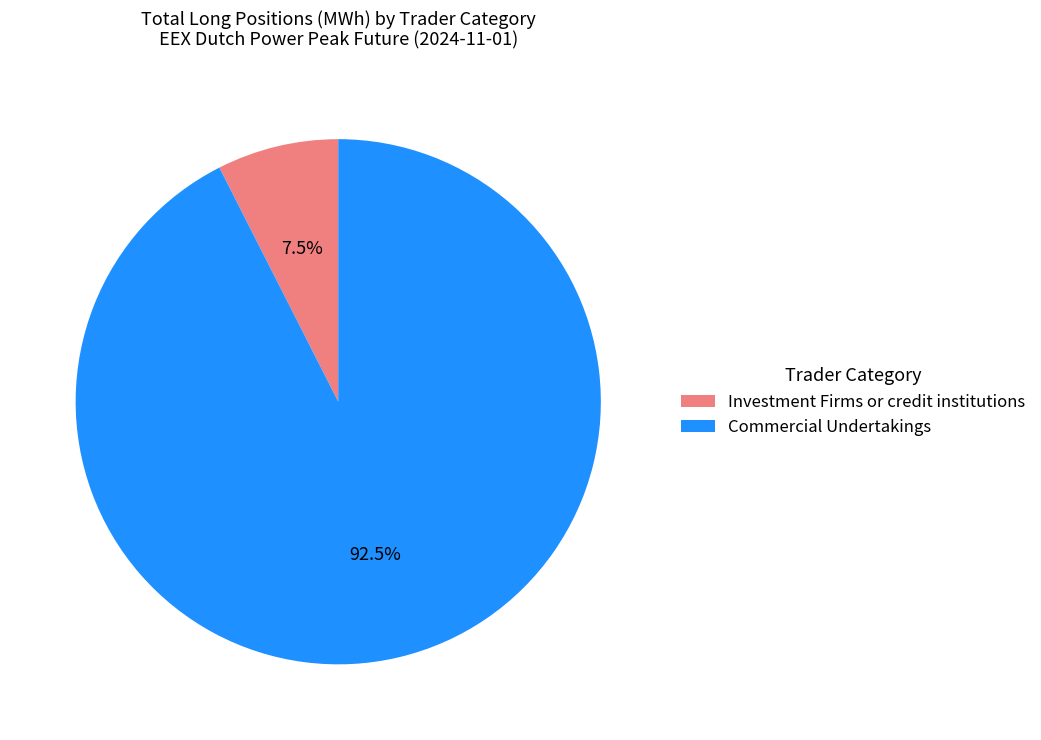

Which has a higher value, Commercial Undertakings or Investment Firms or credit institutions?

Commercial Undertakings